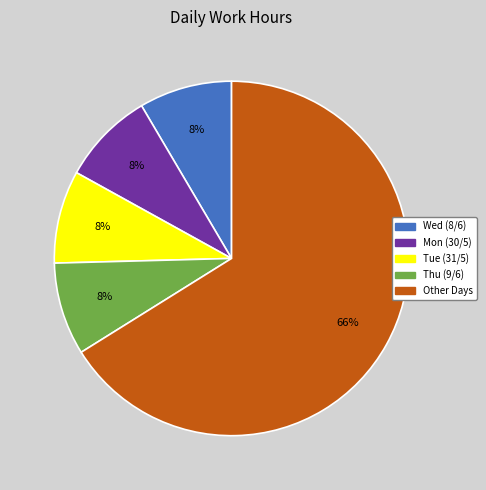

To the nearest percent, what portion does Wed (8/6) represent?

8%